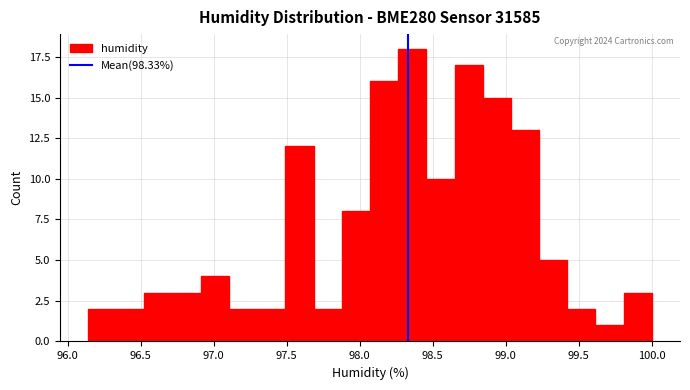

Read against the x-axis, roughly where is the centre of the tallest bar?

98.35